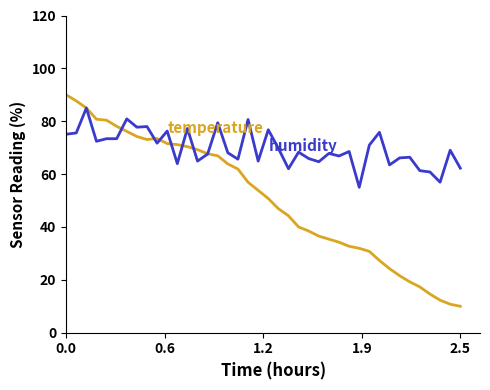

What is the minimum value shown in the chart?

10.0